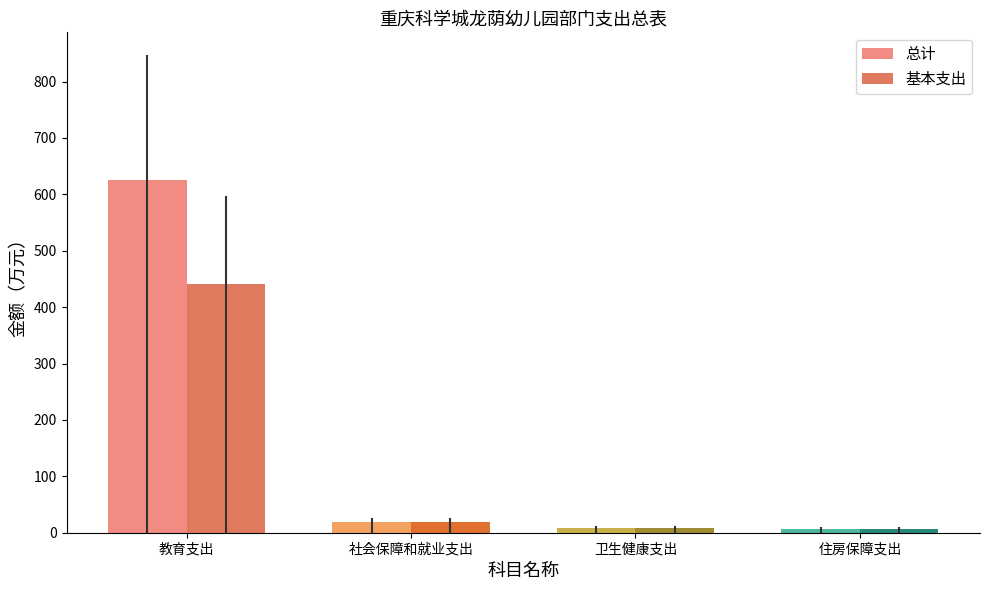

Rank the series by their average value, from lowest to highest.

基本支出, 总计